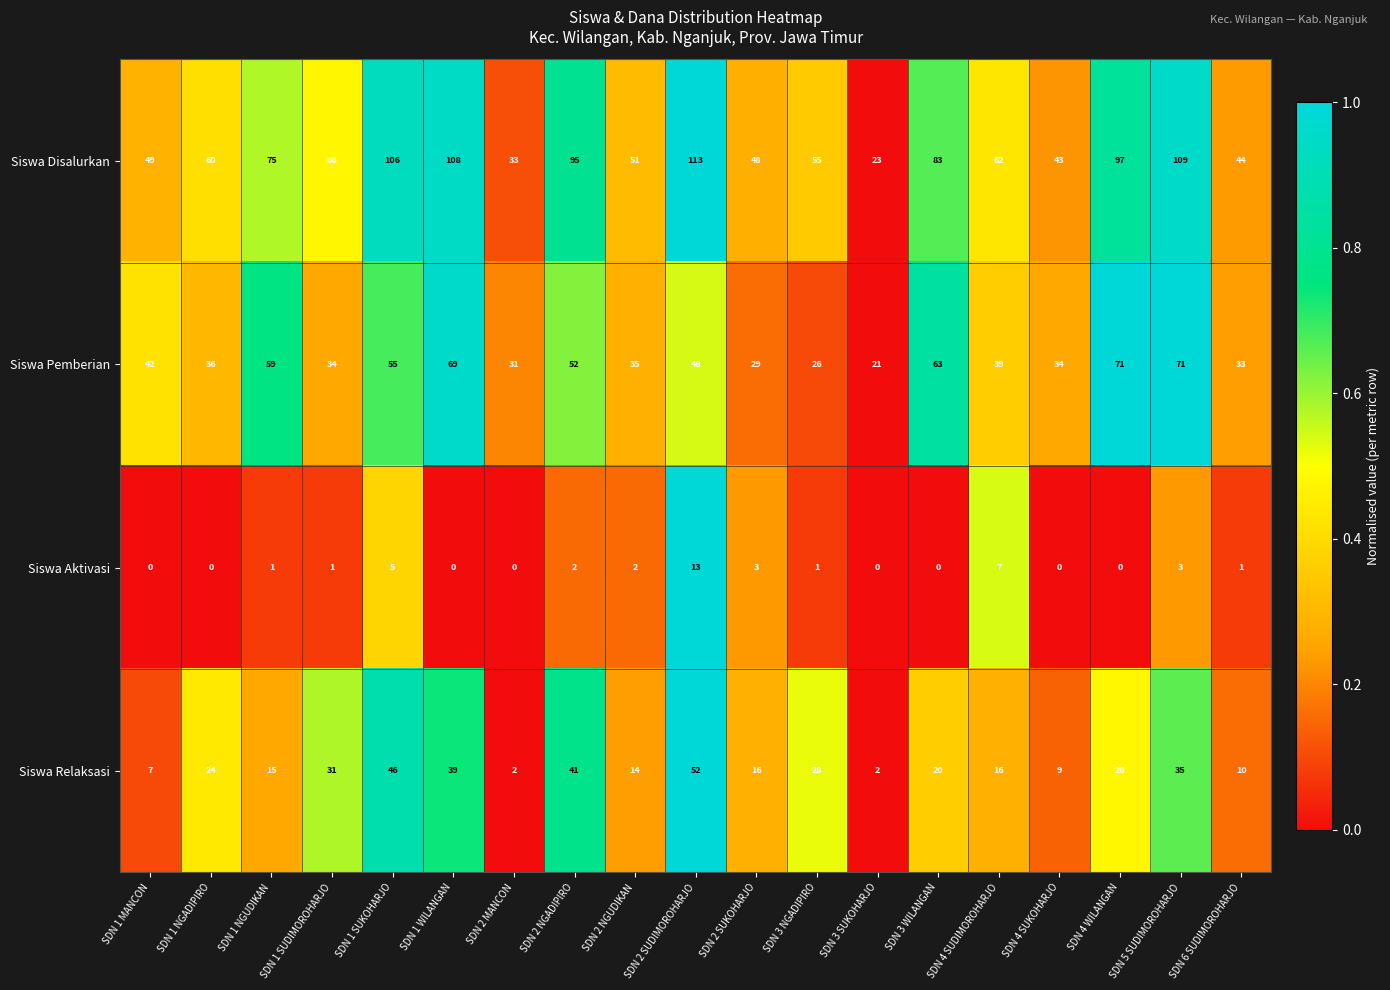

What is the sum of the Siswa Disalurkan values at SDN 2 NGUDIKAN and SDN 4 WILANGAN?

148